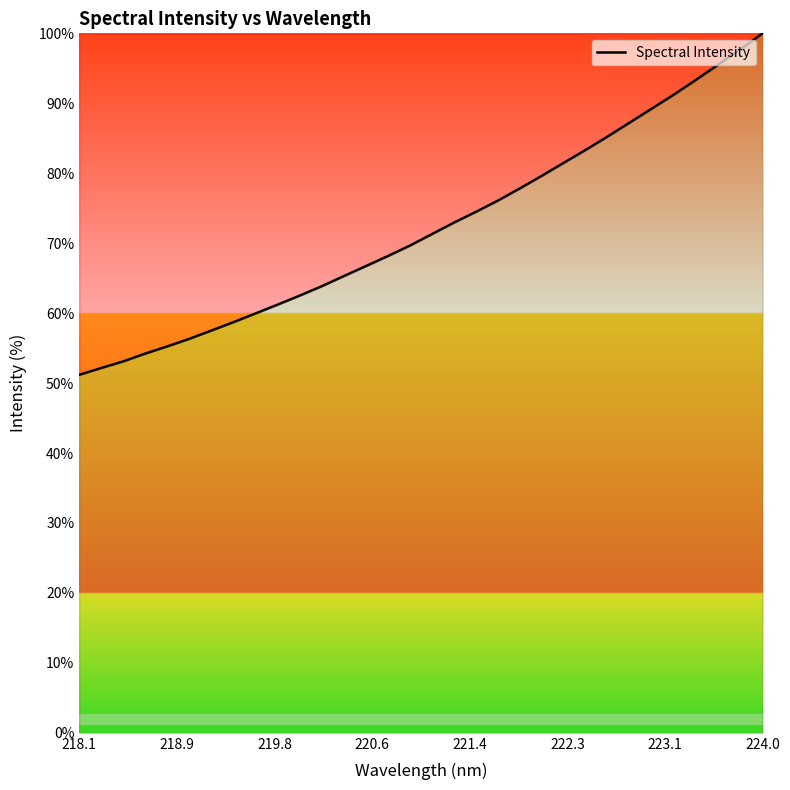

Does the chart have visible grid lines?

No